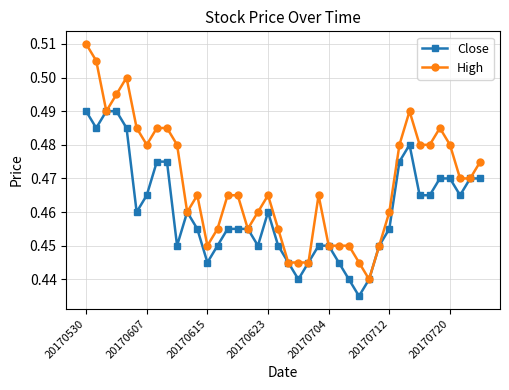

Count the Close values in the range 0 to 1.

40